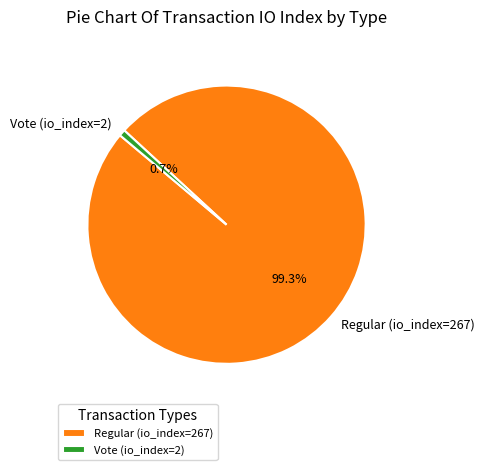

Rank the categories by value from lowest to highest.

Vote (io_index=2), Regular (io_index=267)